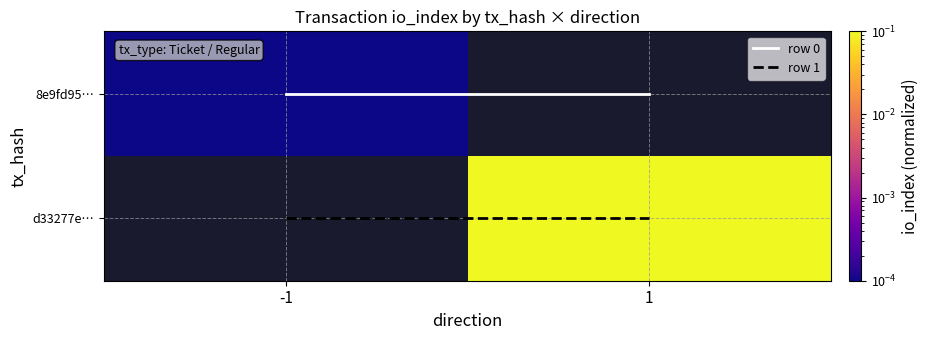

Rank the categories by 8e9fd95… value from lowest to highest.

-1, 1